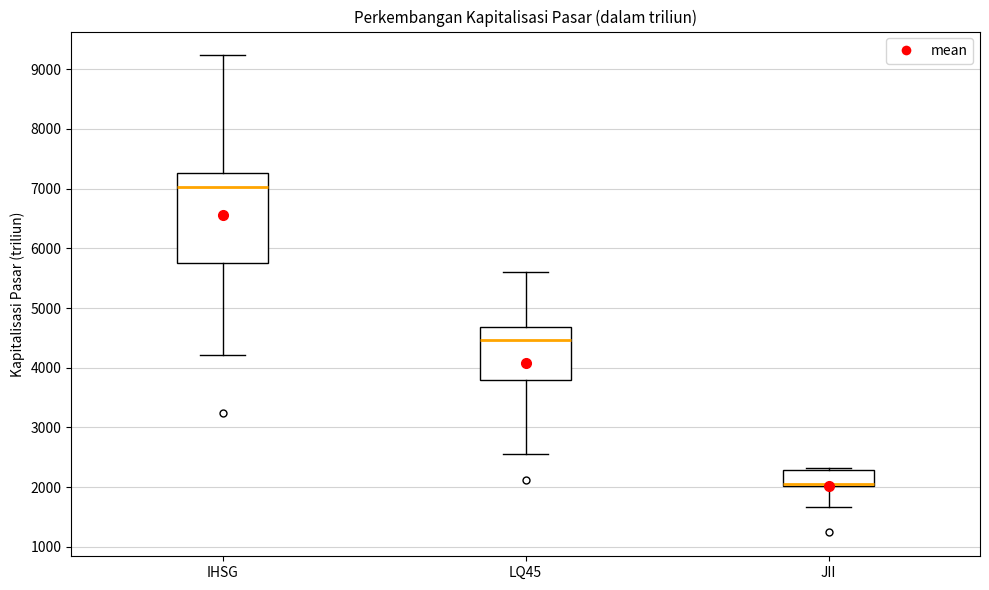

Reading left to right, read every box against the y-axis: the position of its median line, the range the box covers, and the ends of its whiskers. The values are not printed on the chart, so give them approximately, as read against the axis.

IHSG: median 7000, box 5800 to 7300, whiskers 4200 to 9200
LQ45: median 4500, box 3800 to 4700, whiskers 2500 to 5600
JII: median 2100, box 2000 to 2300, whiskers 1700 to 2300 (just above the box's upper edge)